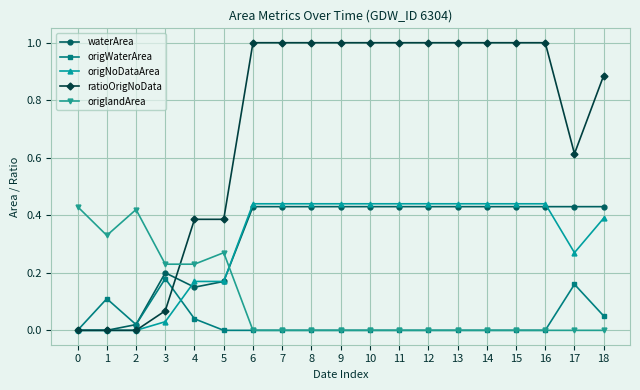

Is this an area chart (filled region under the line)?

No